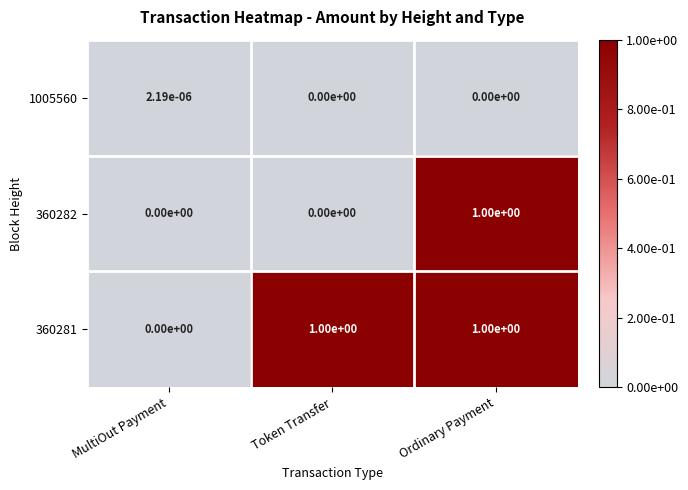

True or false: 360281 has a value of 0.0 at MultiOut Payment.

True